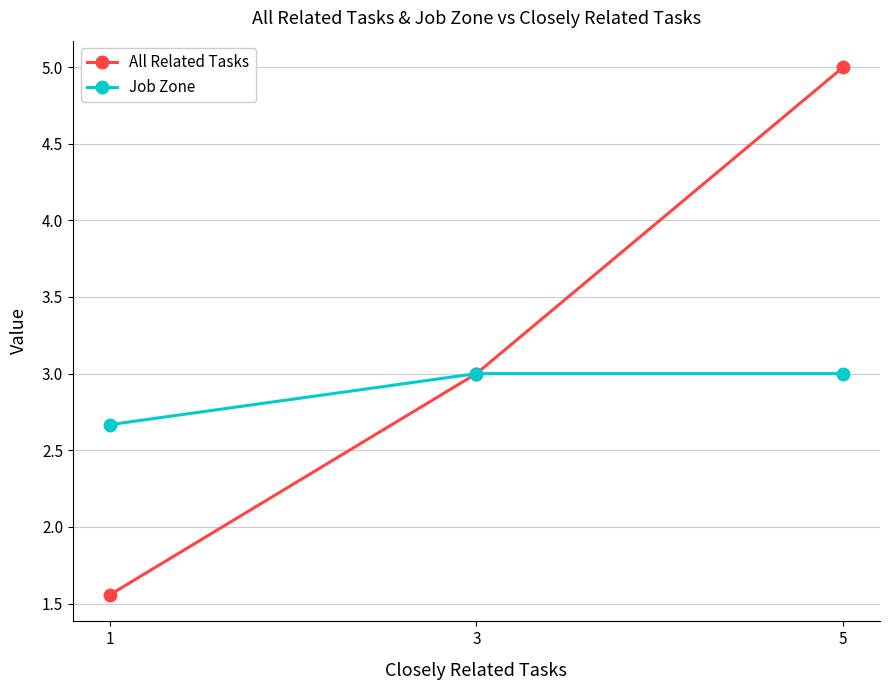

What are all the series names shown in the legend?

All Related Tasks, Job Zone